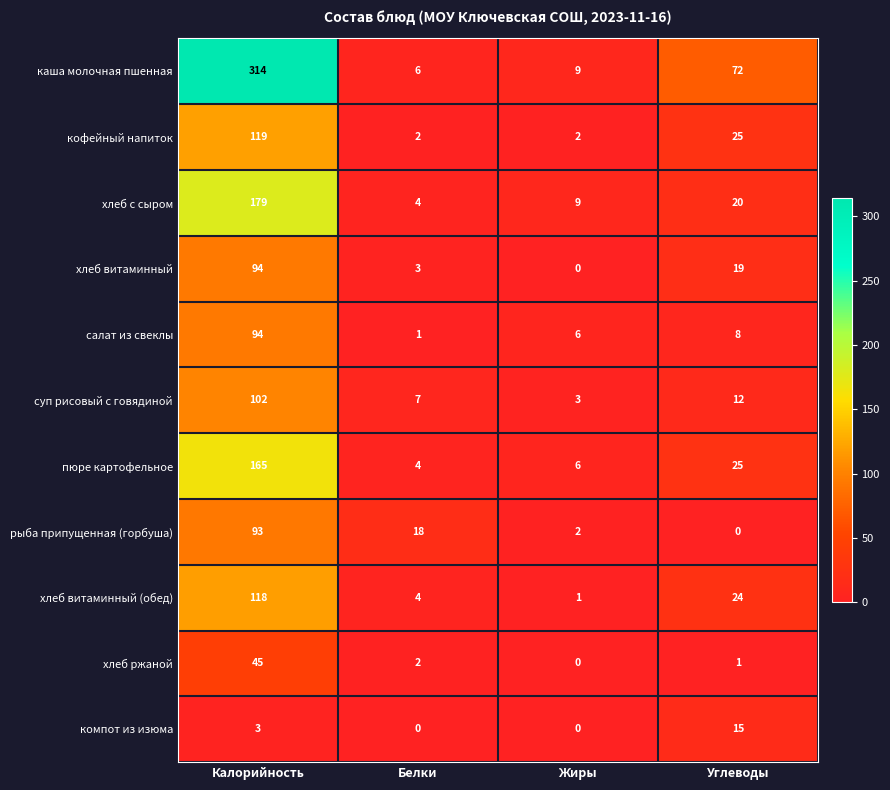

The value of хлеб с сыром at Белки is 4. True or false?

True